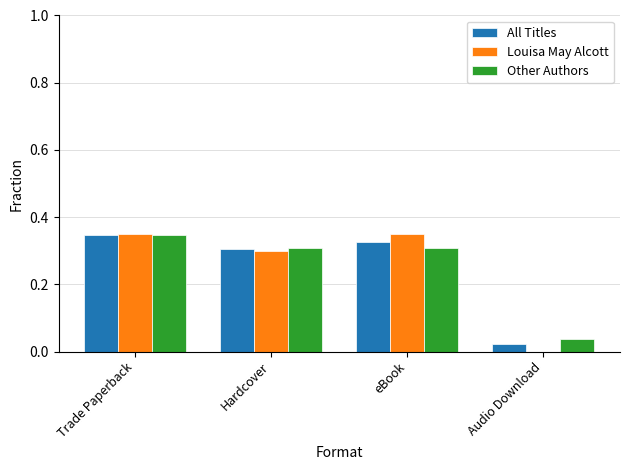

True or false: Other Authors has a value of 0.5 at Hardcover.

False